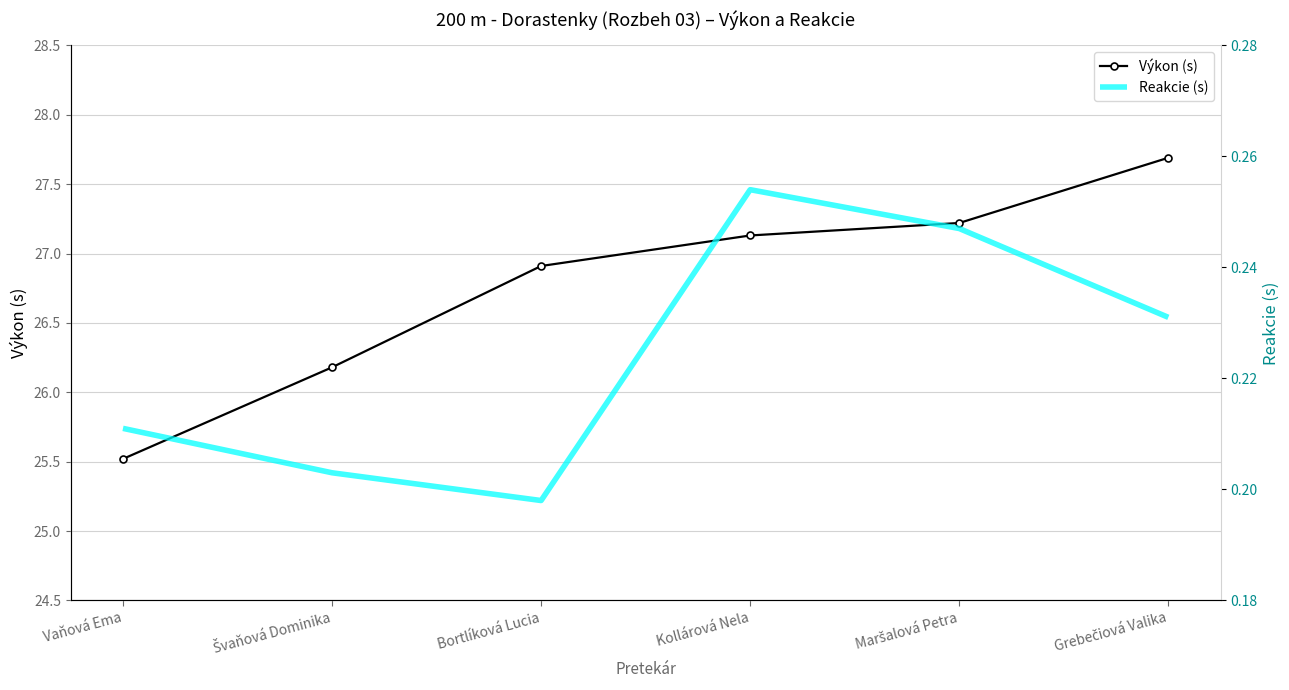

At which label is Reakcie (s) closest to 0?

Bortlíková Lucia